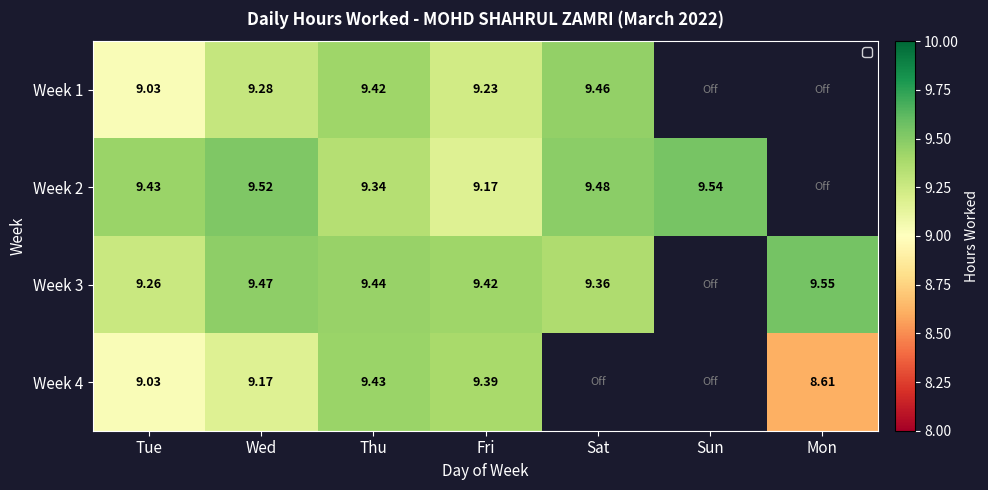

What is the maximum value shown in the chart?

9.6